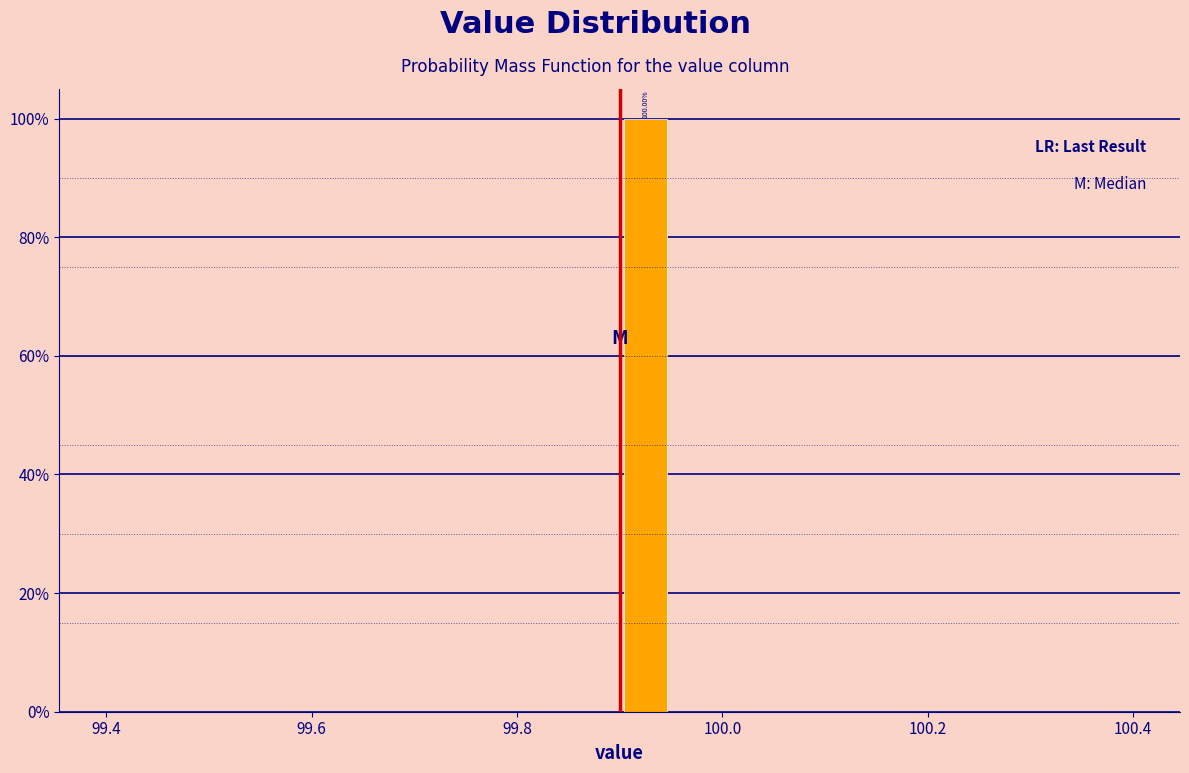

Read against the x-axis, roughly where is the centre of the tallest bar?

99.92